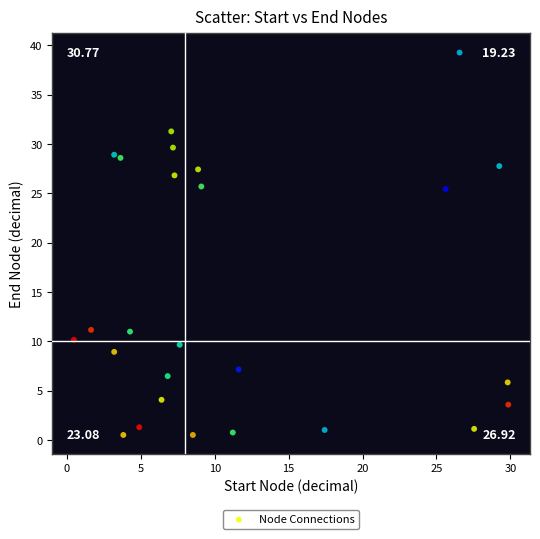

What is the range of Y values (max minus min)?

38.7